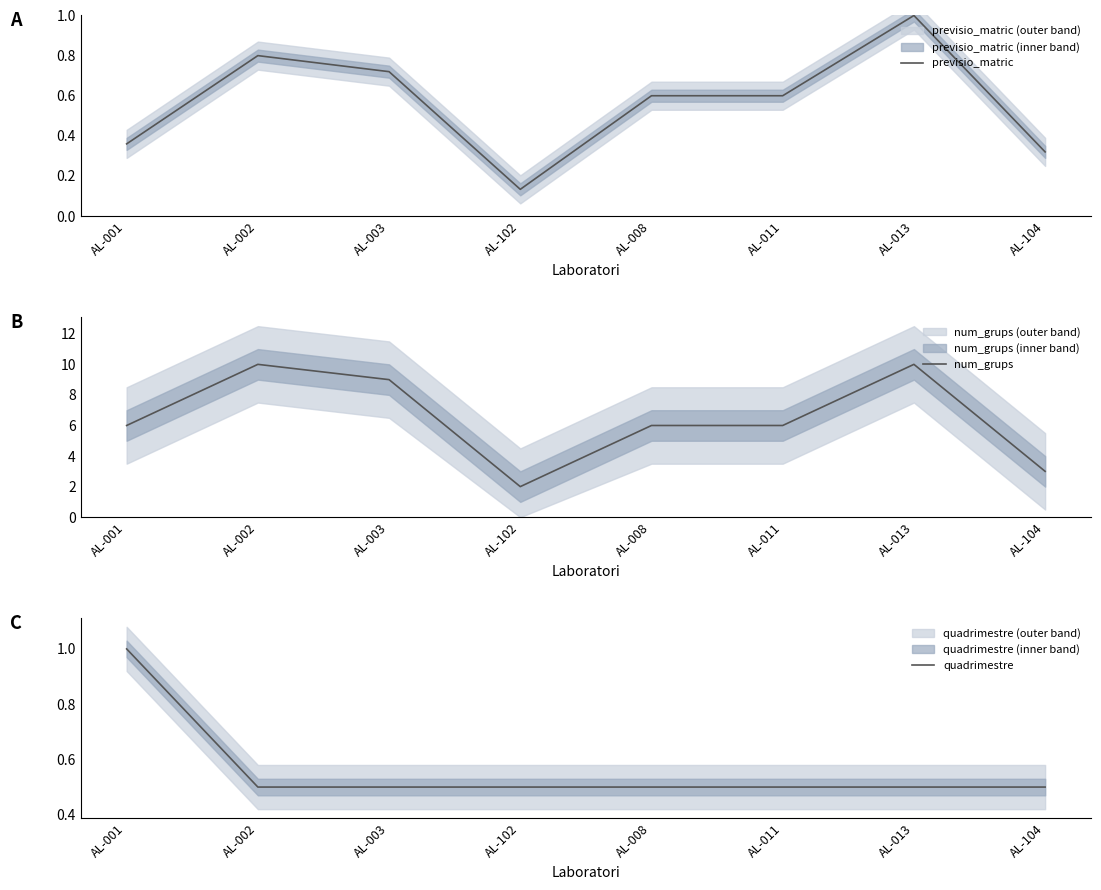

True or false: quadrimestre and num_grups intersect in this chart.

False